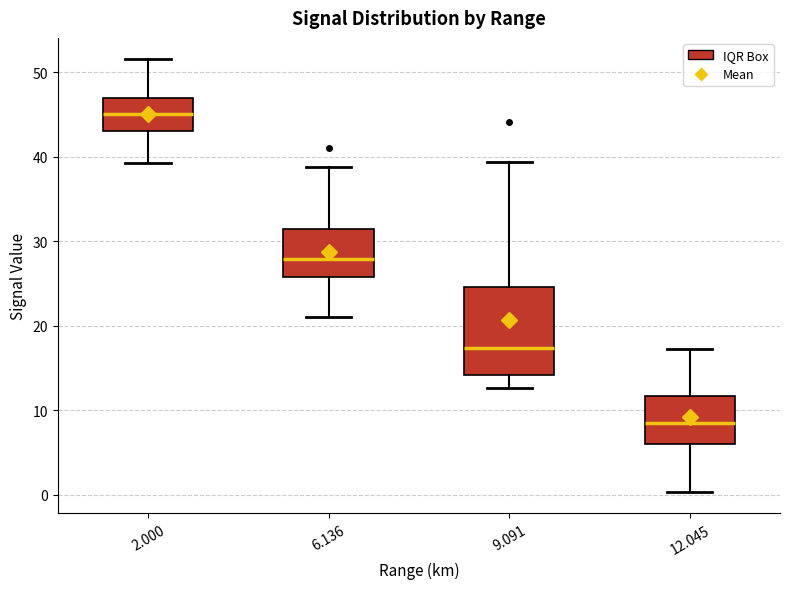

Reading left to right, read every box against the y-axis: the position of its median line, the range the box covers, and the ends of its whiskers. The values are not printed on the chart, so give them approximately, as read against the axis.

2.000: median 45, box 43 to 47, whiskers 39 to 52
6.136: median 28, box 26 to 31, whiskers 21 to 39
9.091: median 17, box 14 to 25, whiskers 13 to 39
12.045: median 9, box 6 to 12, whiskers 0 to 17